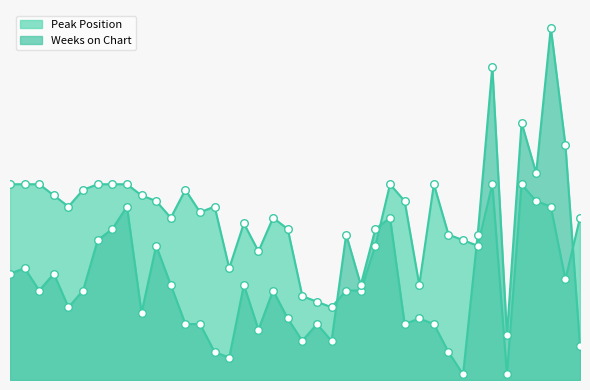

Which series has the largest total across all categories?

Peak Position